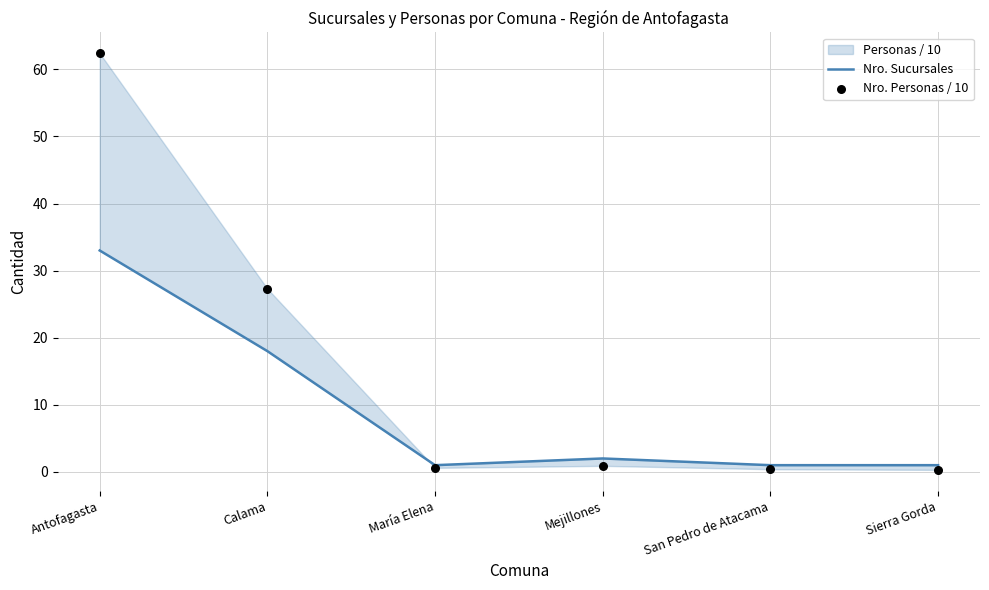

What is the total value across all series at Mejillones?

2.9